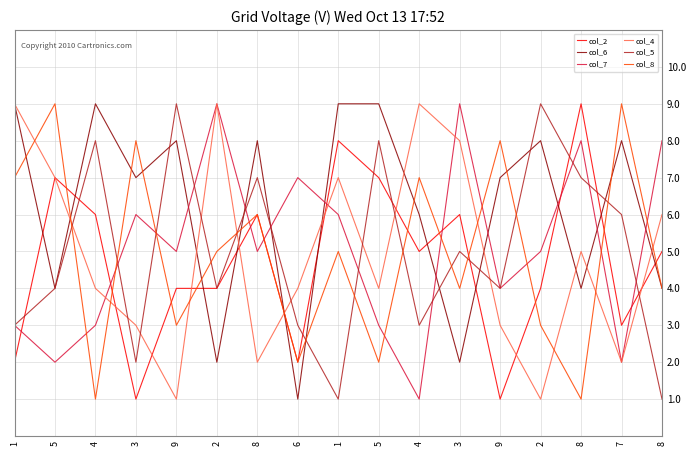

The value of col_2 at 1 is 8. True or false?

True